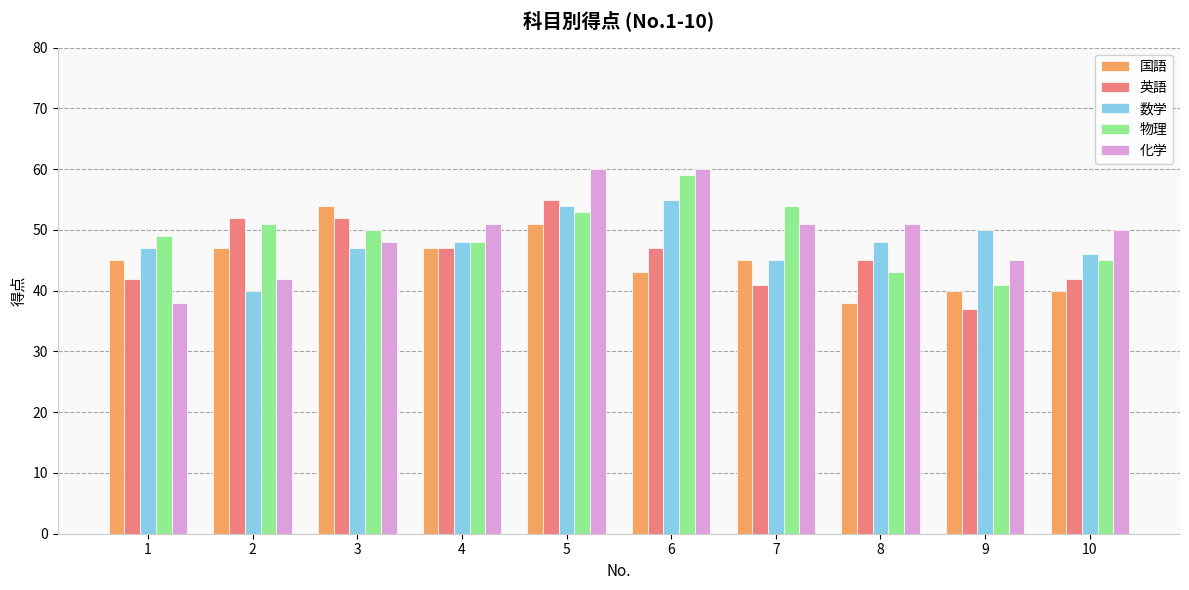

At how many categories does at least one series exceed 56?

2